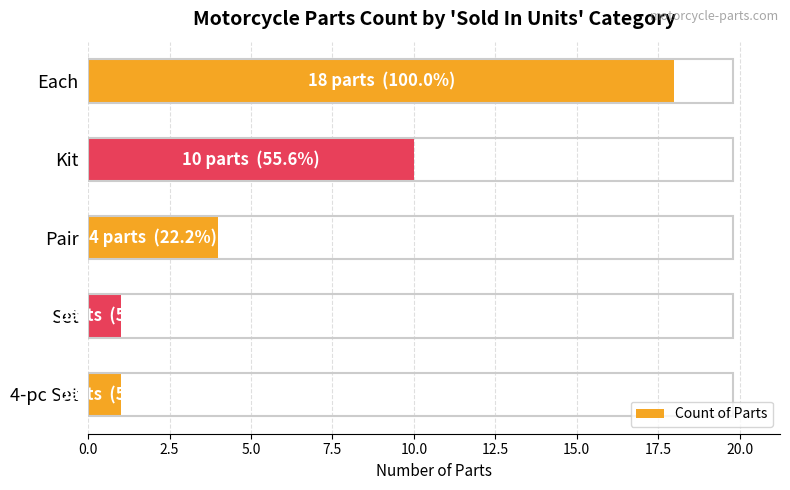

How many data points does each series have?

5